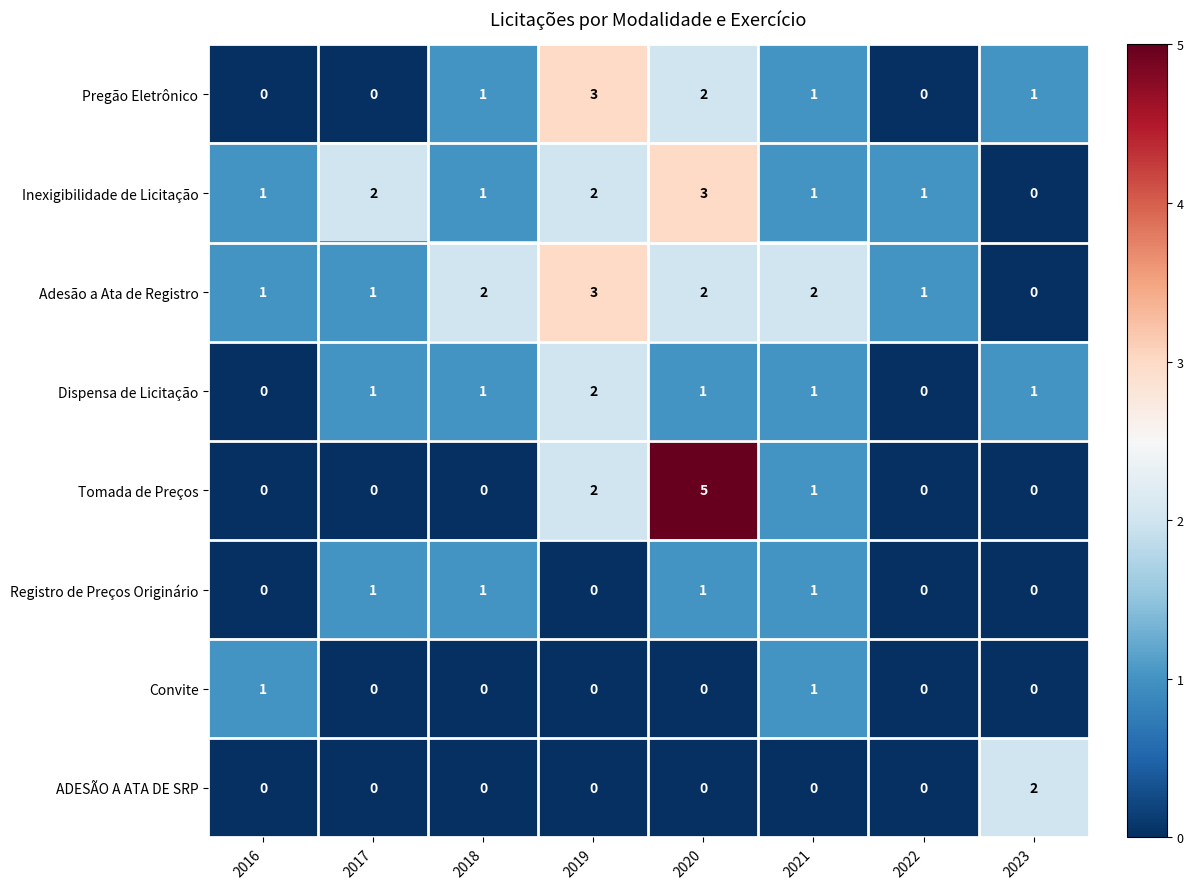

Is it true that Inexigibilidade de Licitação equals 1 at 2018?

True